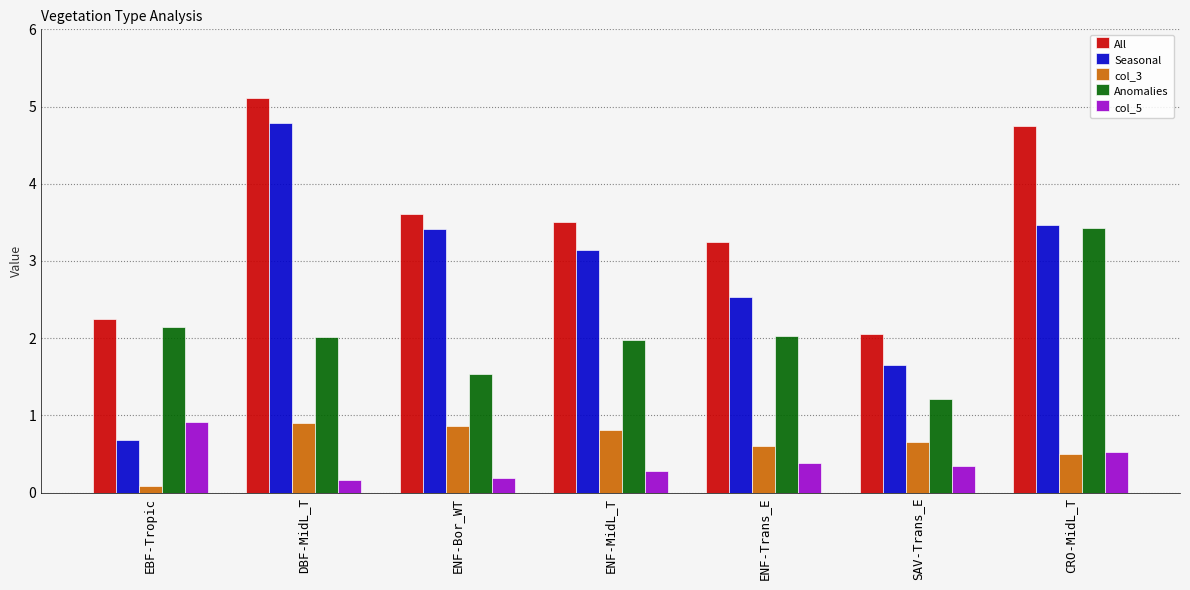

True or false: Anomalies has a value of 1.2 at SAV-Trans_E.

True